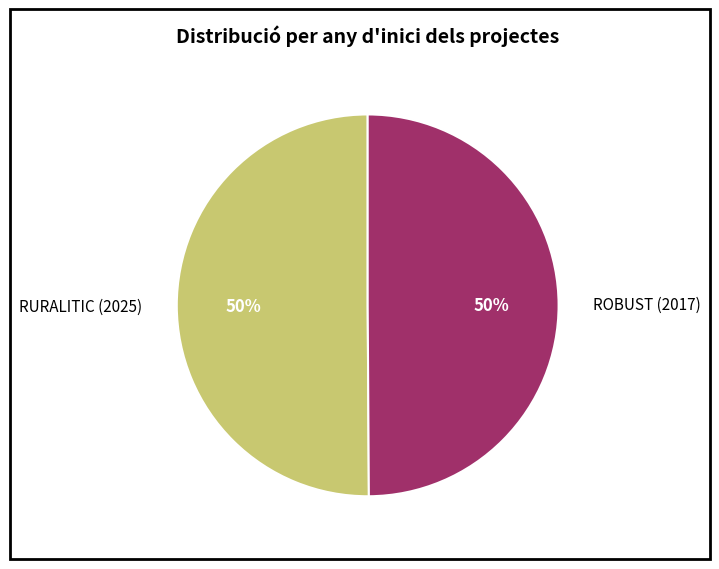

The RURALITIC (2025) slice represents 50% of the pie. True or false?

True